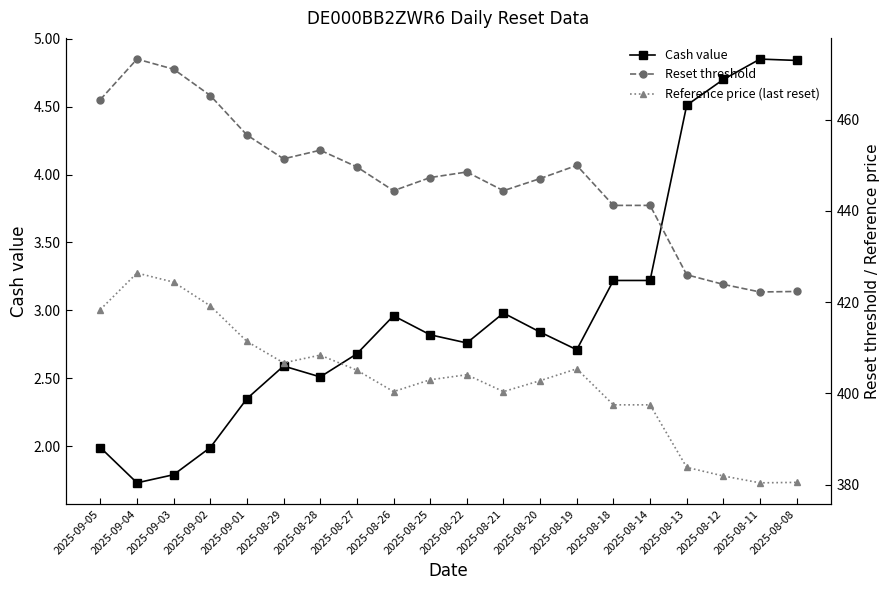

How many values in the Reset threshold series are below 448?

10